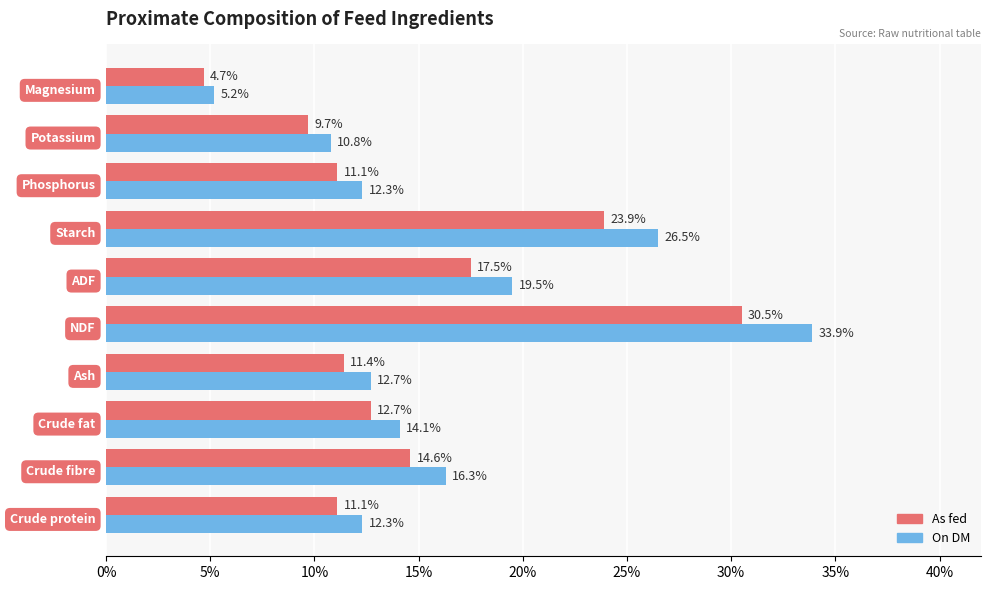

What is the sum of all On DM values?

163.6